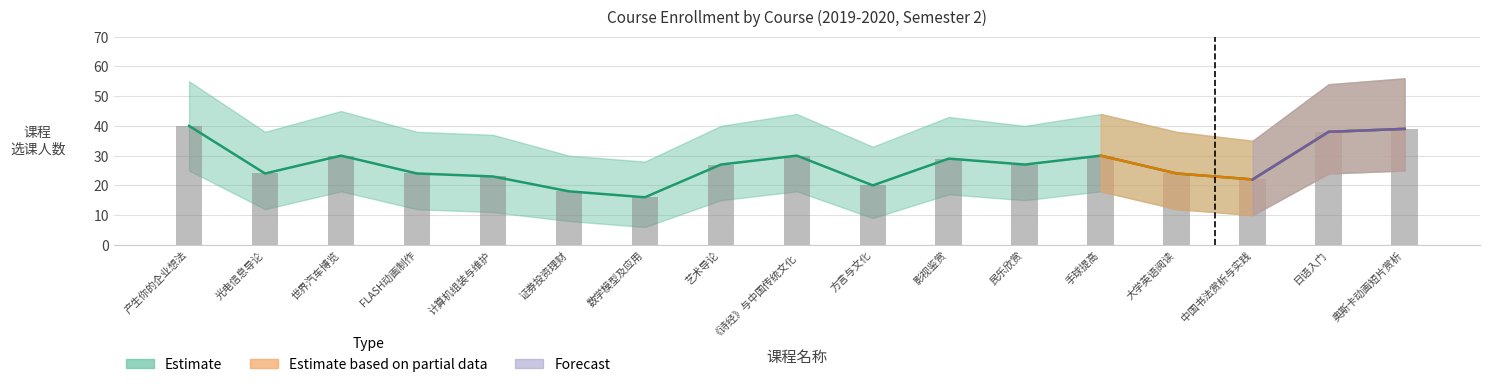

Reading left to right, list all the values displayed in this chart.

40	24	30	24	23	18	16	27	30	20	29	27	30	24	22	38	39